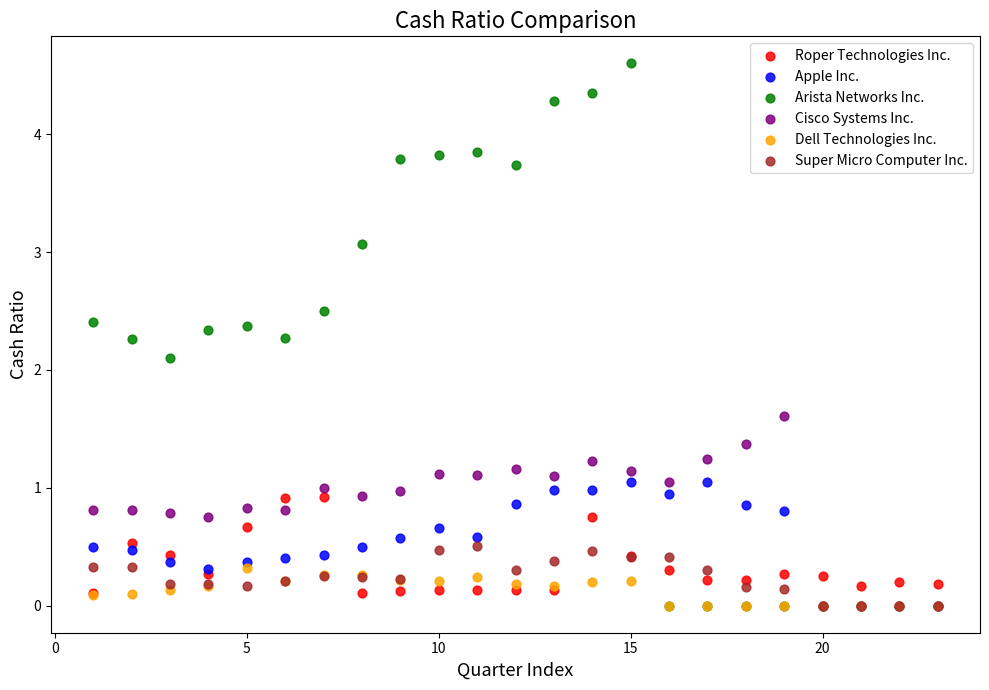

Across all series, what Y value is closest to 2?

2.1